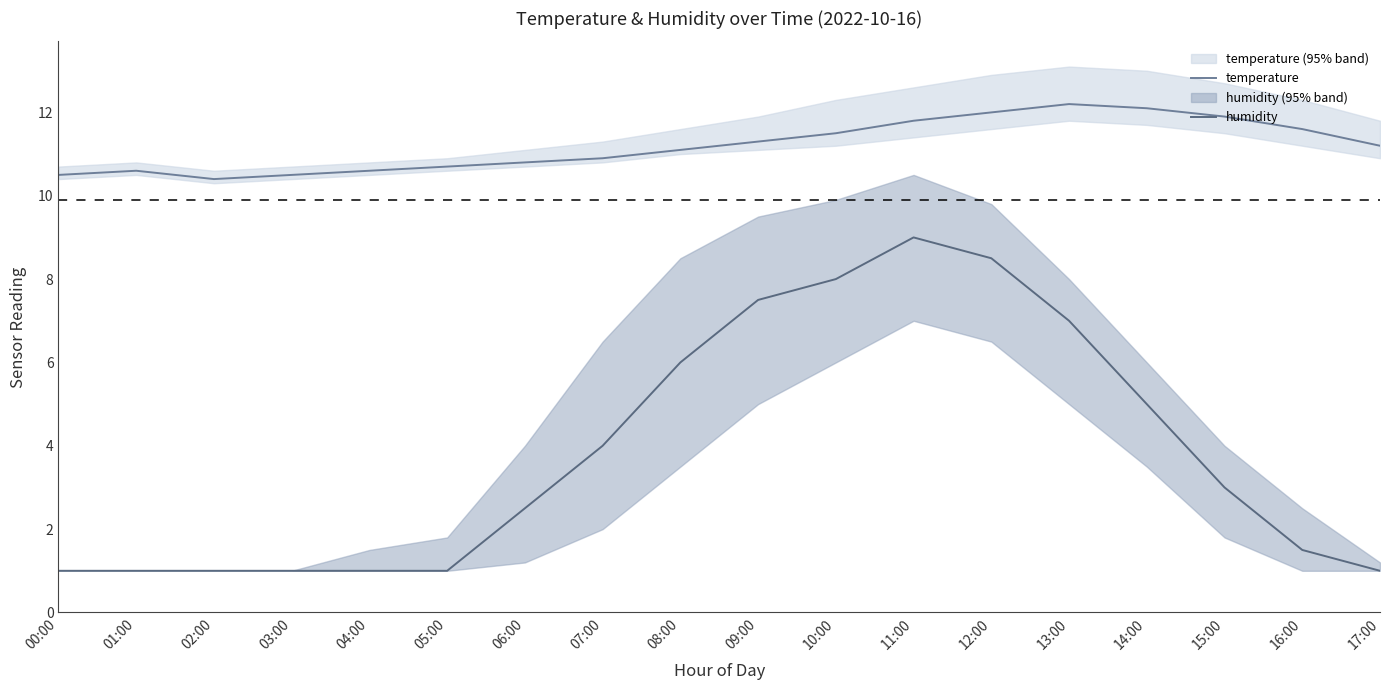

Does the chart display data point markers on the line(s)?

No